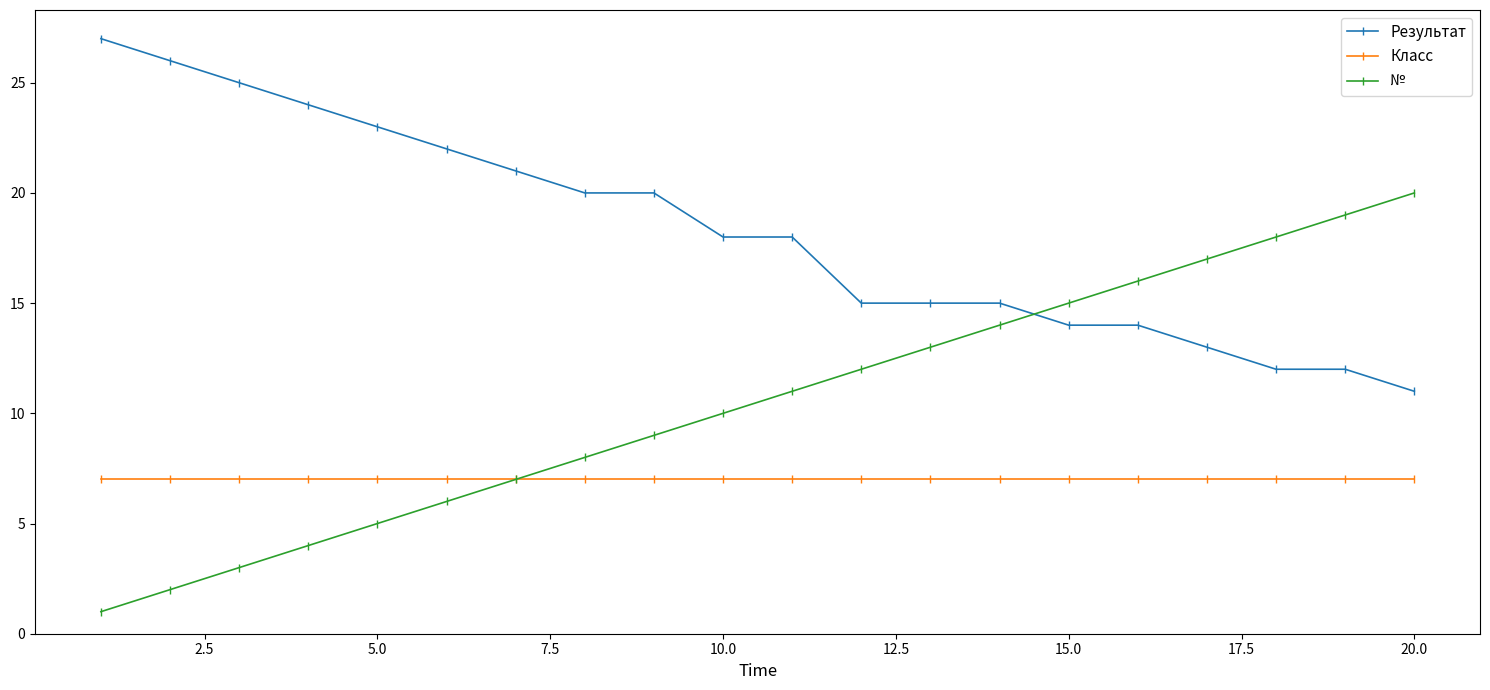

What is the highest value of the Класс series?

7